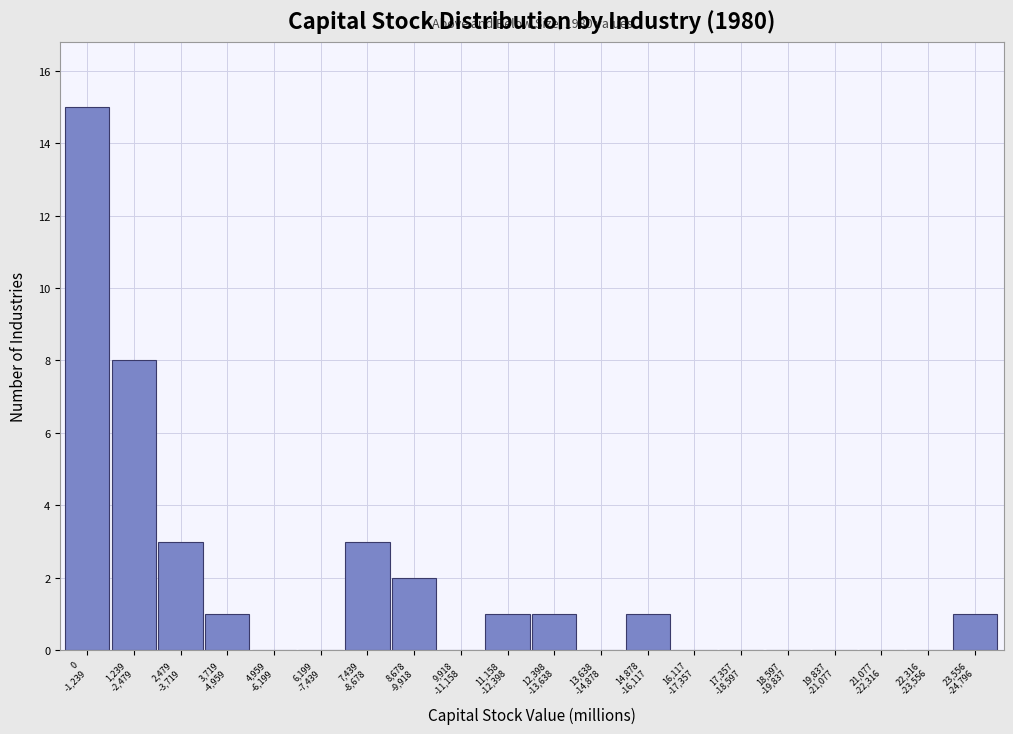

What is the sum of all values?

36